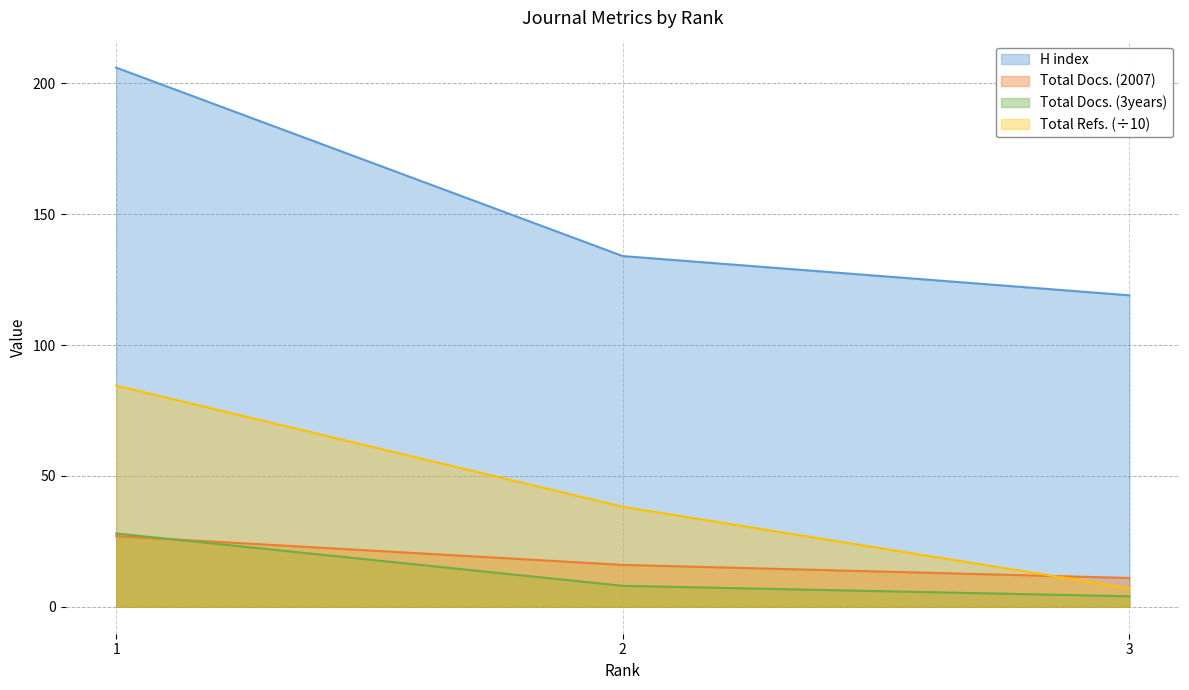

Is it true that Total Docs. (3years) equals 13.2 at 2?

False